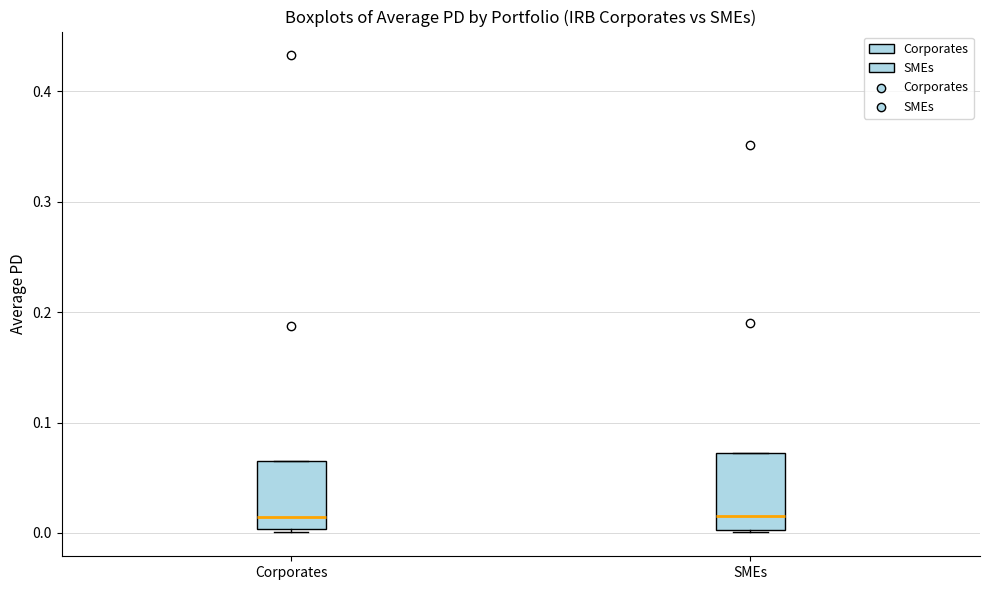

Reading left to right, read every box against the y-axis: the position of its median line, the range the box covers, and the ends of its whiskers. The values are not printed on the chart, so give them approximately, as read against the axis.

Corporates: median 0.01, box 0.00 to 0.07, whiskers 0.00 to 0.07
SMEs: median 0.02, box 0.00 to 0.07, whiskers 0.00 to 0.07